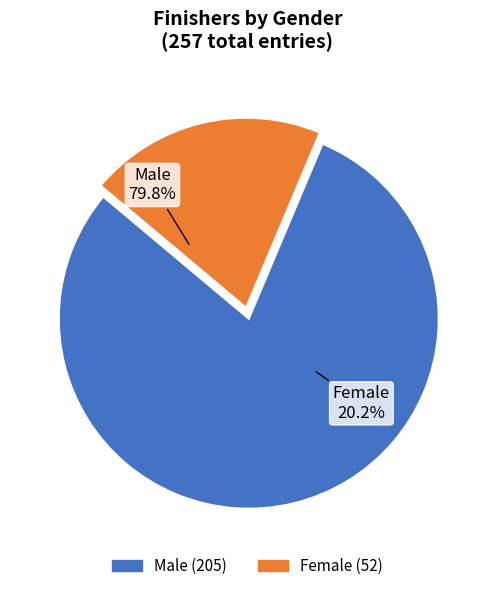

To the nearest percent, what is the difference between the largest and smallest slice percentages?

60%